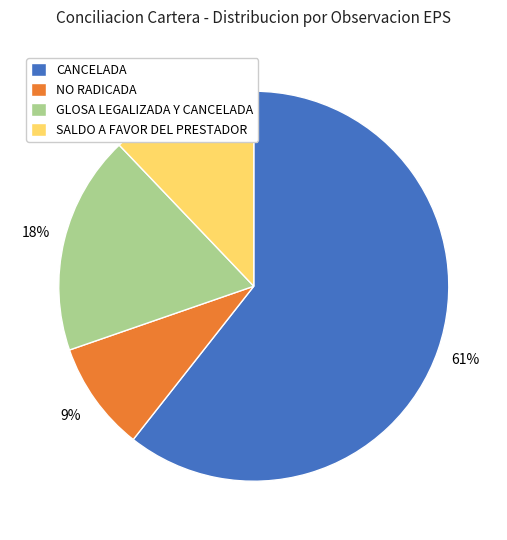

To the nearest percent, what percentage of the pie is CANCELADA?

61%